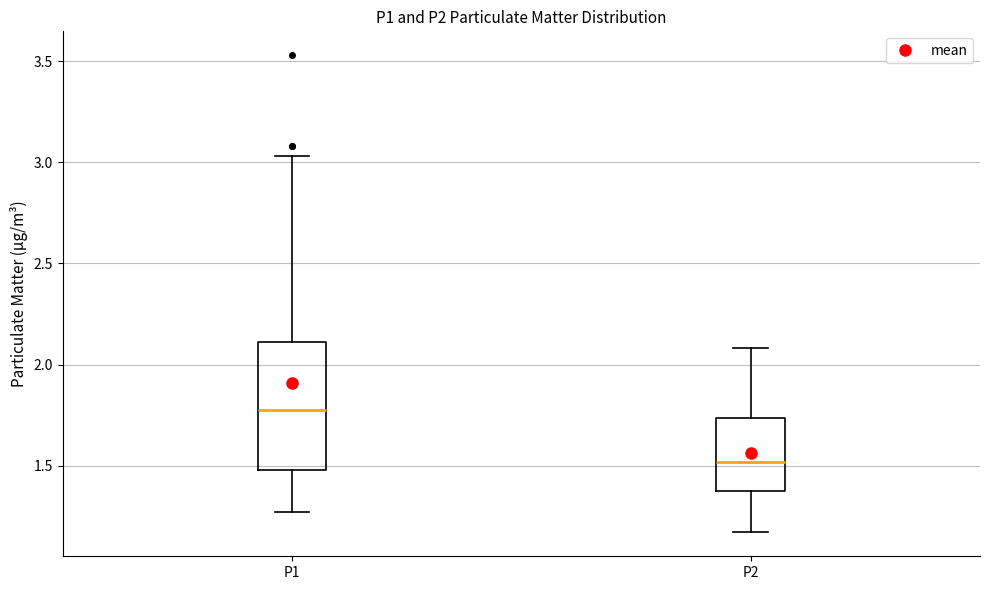

Comparing the boxes themselves (not the whiskers), which one is the tallest?

P1